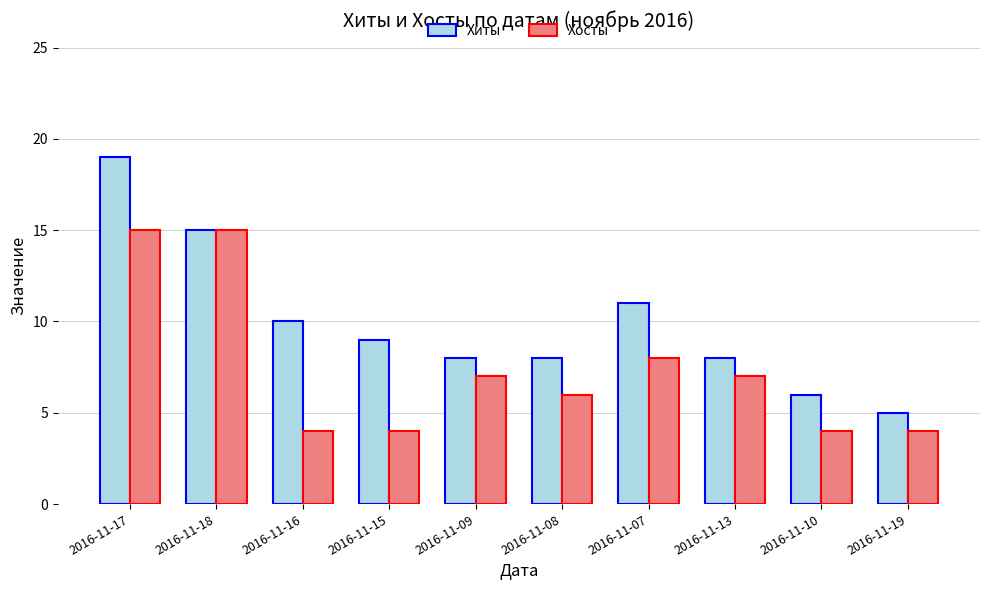

What is the label of the 7th bar from the right?

2016-11-15